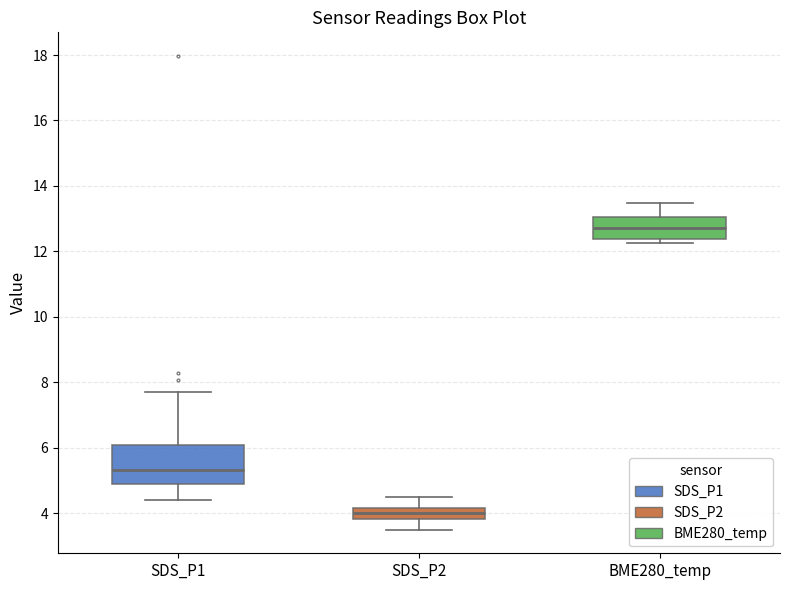

Comparing the boxes themselves (not the whiskers), which one is the tallest?

SDS_P1